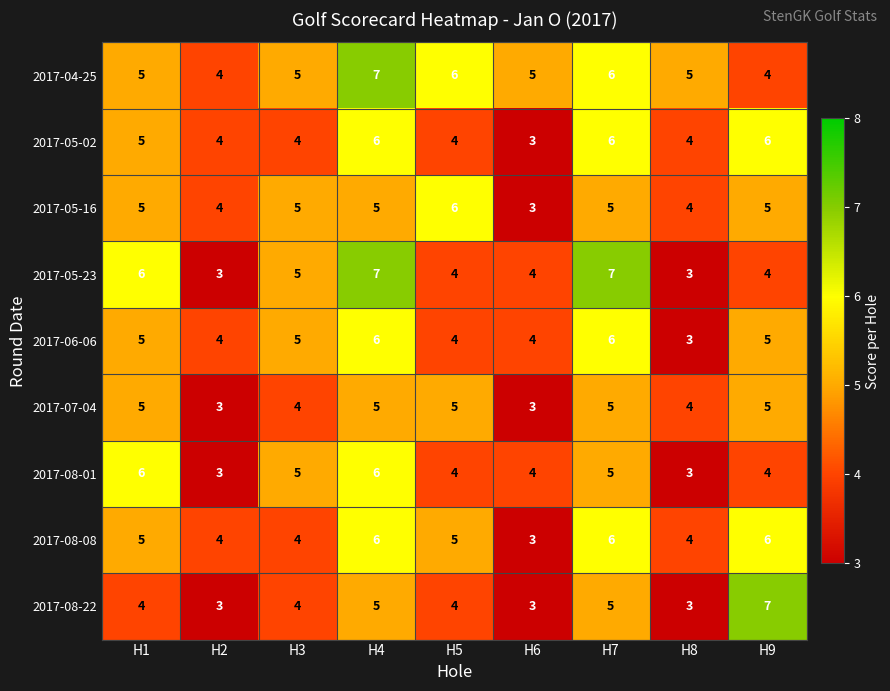

How many 2017-06-06 values are between 4 and 5?

6